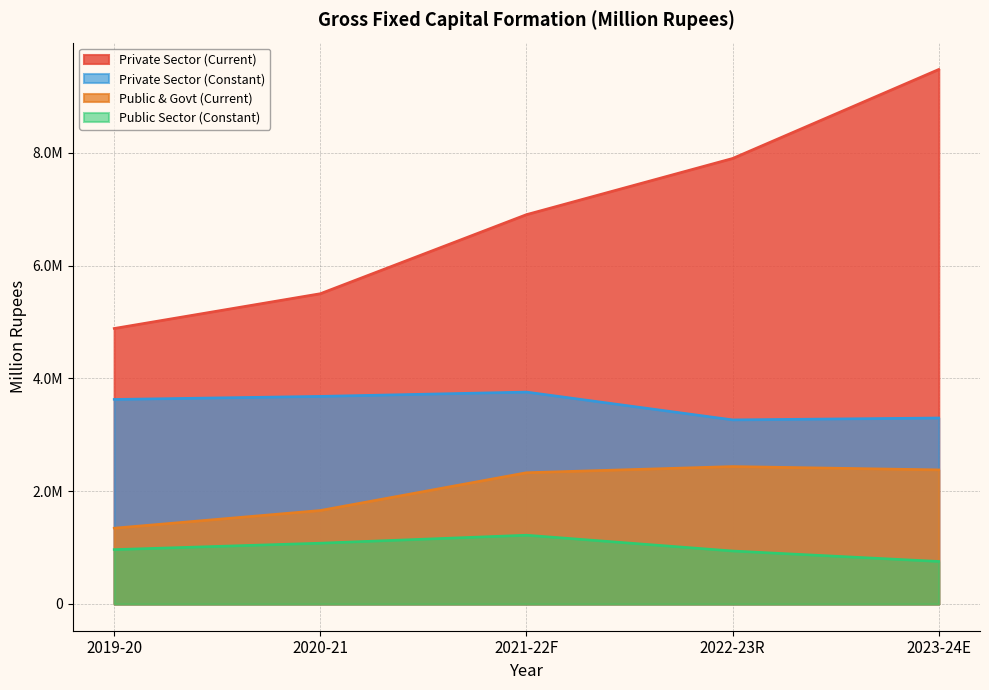

Reading right to left, what are all the values shown in this chart?

Private Sector (Current): 2023-24E=9477544	2022-23R=7899671	2021-22F=6903875	2020-21=5502024	2019-20=4885372
Private Sector (Constant): 2023-24E=3298382	2022-23R=3265221	2021-22F=3758192	2020-21=3681814	2019-20=3627468
Public & Govt (Current): 2023-24E=2378850	2022-23R=2437766	2021-22F=2328601	2020-21=1658800	2019-20=1345055
Public Sector (Constant): 2023-24E=755316	2022-23R=940723	2021-22F=1220708	2020-21=1079376	2019-20=965366